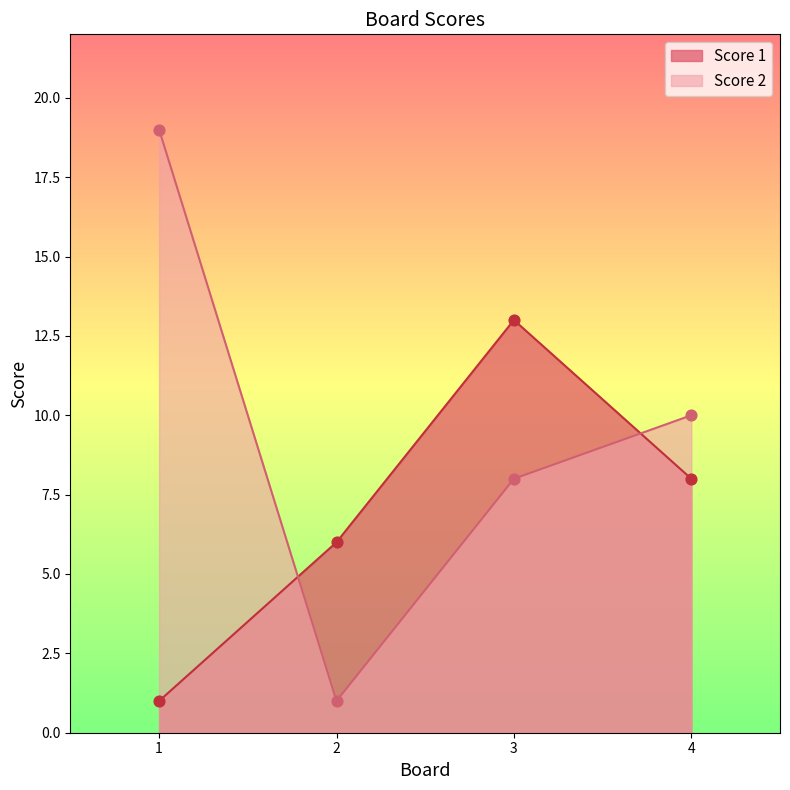

At which category is the sum across all series the highest?

3